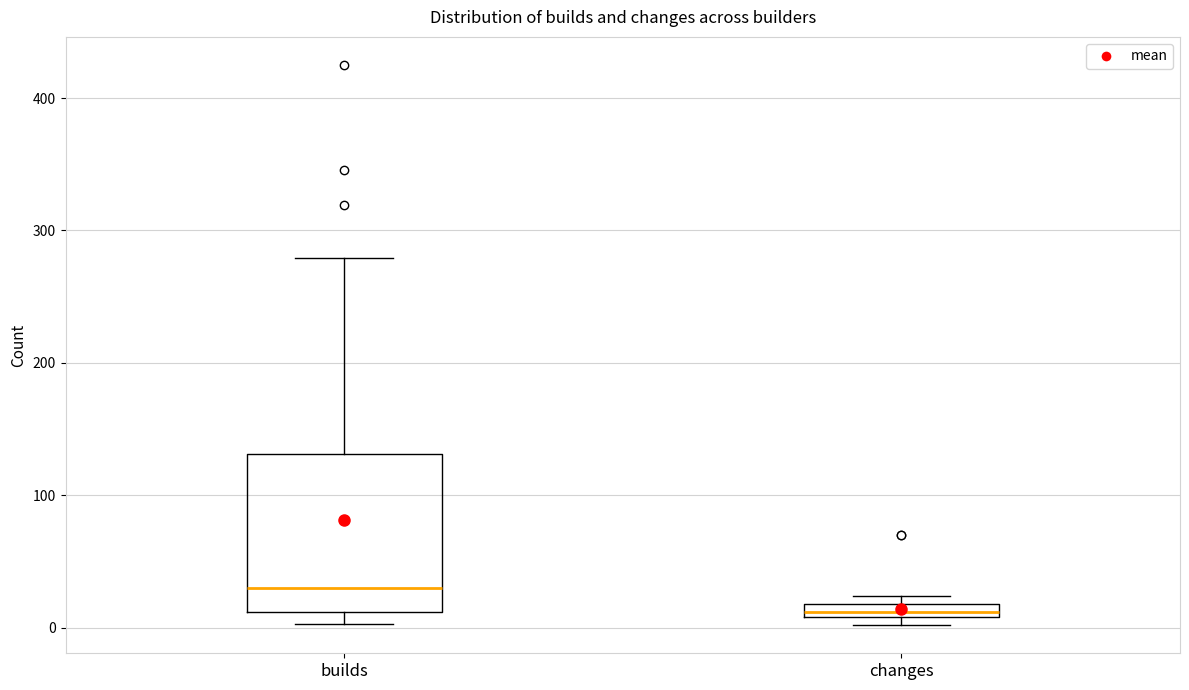

Where is the upper edge of the box for builds on the y-axis? The values are not printed on the chart, so give them approximately, as read against the axis.

130